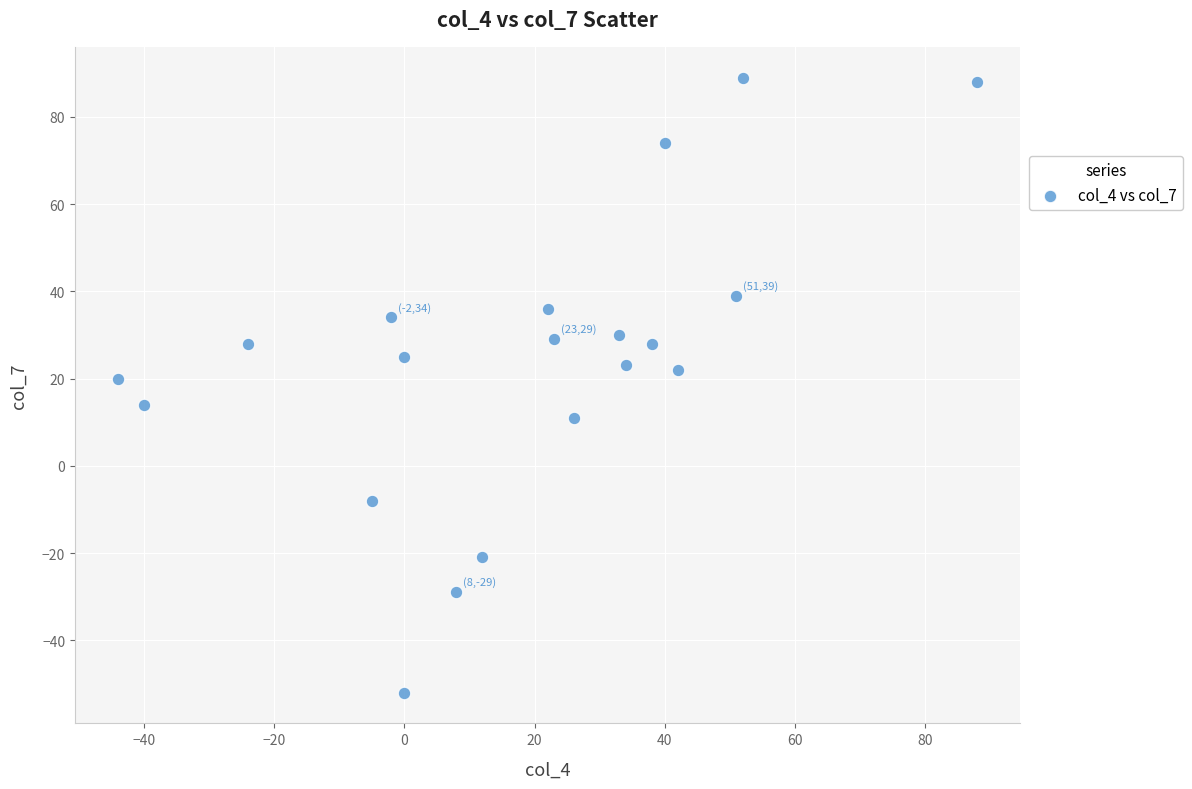

What Y value in the scatter plot is closest to 18?

20